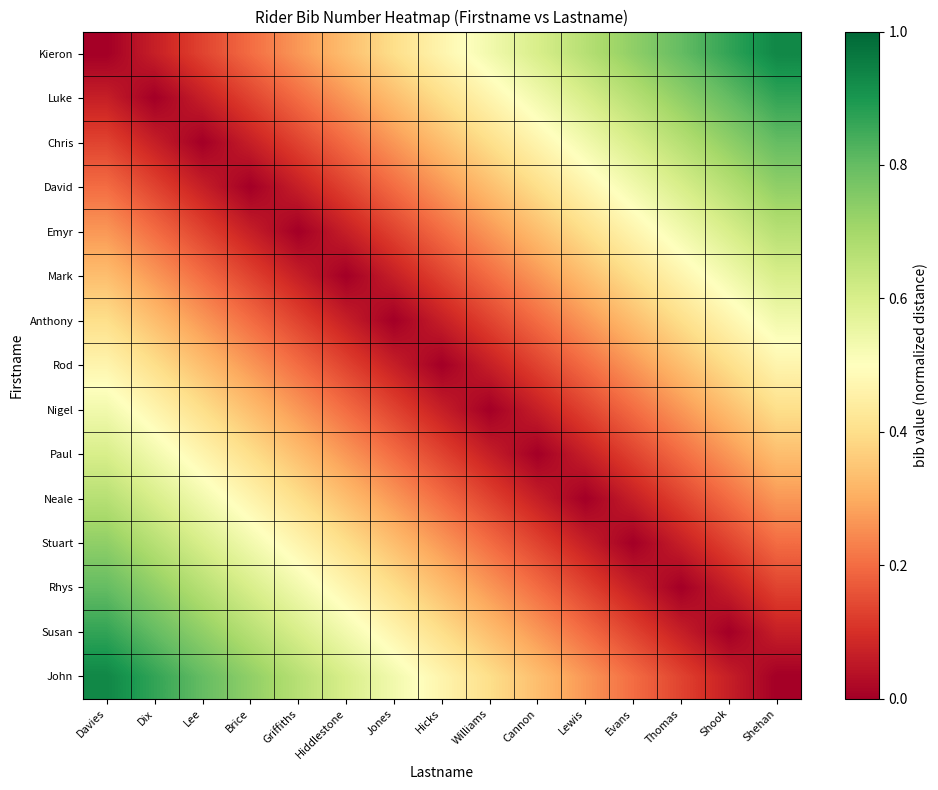

Reading right to left, extract all data points from this chart.

Kieron: Shehan=0.9	Shook=0.9	Thomas=0.8	Evans=0.7	Lewis=0.7	Cannon=0.6	Williams=0.5	Hicks=0.5	Jones=0.4	Hiddlestone=0.3	Griffiths=0.3	Brice=0.2	Lee=0.1	Dix=0.1	Davies=0.0
Luke: Shehan=0.9	Shook=0.8	Thomas=0.7	Evans=0.7	Lewis=0.6	Cannon=0.5	Williams=0.5	Hicks=0.4	Jones=0.3	Hiddlestone=0.3	Griffiths=0.2	Brice=0.1	Lee=0.1	Dix=0.0	Davies=0.1
Chris: Shehan=0.8	Shook=0.7	Thomas=0.7	Evans=0.6	Lewis=0.5	Cannon=0.5	Williams=0.4	Hicks=0.3	Jones=0.3	Hiddlestone=0.2	Griffiths=0.1	Brice=0.1	Lee=0.0	Dix=0.1	Davies=0.1
David: Shehan=0.7	Shook=0.7	Thomas=0.6	Evans=0.5	Lewis=0.5	Cannon=0.4	Williams=0.3	Hicks=0.3	Jones=0.2	Hiddlestone=0.1	Griffiths=0.1	Brice=0.0	Lee=0.1	Dix=0.1	Davies=0.2
Emyr: Shehan=0.7	Shook=0.6	Thomas=0.5	Evans=0.5	Lewis=0.4	Cannon=0.3	Williams=0.3	Hicks=0.2	Jones=0.1	Hiddlestone=0.1	Griffiths=0.0	Brice=0.1	Lee=0.1	Dix=0.2	Davies=0.3
Mark: Shehan=0.6	Shook=0.5	Thomas=0.5	Evans=0.4	Lewis=0.3	Cannon=0.3	Williams=0.2	Hicks=0.1	Jones=0.1	Hiddlestone=0.0	Griffiths=0.1	Brice=0.1	Lee=0.2	Dix=0.3	Davies=0.3
Anthony: Shehan=0.5	Shook=0.5	Thomas=0.4	Evans=0.3	Lewis=0.3	Cannon=0.2	Williams=0.1	Hicks=0.1	Jones=0.0	Hiddlestone=0.1	Griffiths=0.1	Brice=0.2	Lee=0.3	Dix=0.3	Davies=0.4
Rod: Shehan=0.5	Shook=0.4	Thomas=0.3	Evans=0.3	Lewis=0.2	Cannon=0.1	Williams=0.1	Hicks=0.0	Jones=0.1	Hiddlestone=0.1	Griffiths=0.2	Brice=0.3	Lee=0.3	Dix=0.4	Davies=0.5
Nigel: Shehan=0.4	Shook=0.3	Thomas=0.3	Evans=0.2	Lewis=0.1	Cannon=0.1	Williams=0.0	Hicks=0.1	Jones=0.1	Hiddlestone=0.2	Griffiths=0.3	Brice=0.3	Lee=0.4	Dix=0.5	Davies=0.5
Paul: Shehan=0.3	Shook=0.3	Thomas=0.2	Evans=0.1	Lewis=0.1	Cannon=0.0	Williams=0.1	Hicks=0.1	Jones=0.2	Hiddlestone=0.3	Griffiths=0.3	Brice=0.4	Lee=0.5	Dix=0.5	Davies=0.6
Neale: Shehan=0.3	Shook=0.2	Thomas=0.1	Evans=0.1	Lewis=0.0	Cannon=0.1	Williams=0.1	Hicks=0.2	Jones=0.3	Hiddlestone=0.3	Griffiths=0.4	Brice=0.5	Lee=0.5	Dix=0.6	Davies=0.7
Stuart: Shehan=0.2	Shook=0.1	Thomas=0.1	Evans=0.0	Lewis=0.1	Cannon=0.1	Williams=0.2	Hicks=0.3	Jones=0.3	Hiddlestone=0.4	Griffiths=0.5	Brice=0.5	Lee=0.6	Dix=0.7	Davies=0.7
Rhys: Shehan=0.1	Shook=0.1	Thomas=0.0	Evans=0.1	Lewis=0.1	Cannon=0.2	Williams=0.3	Hicks=0.3	Jones=0.4	Hiddlestone=0.5	Griffiths=0.5	Brice=0.6	Lee=0.7	Dix=0.7	Davies=0.8
Susan: Shehan=0.1	Shook=0.0	Thomas=0.1	Evans=0.1	Lewis=0.2	Cannon=0.3	Williams=0.3	Hicks=0.4	Jones=0.5	Hiddlestone=0.5	Griffiths=0.6	Brice=0.7	Lee=0.7	Dix=0.8	Davies=0.9
John: Shehan=0.0	Shook=0.1	Thomas=0.1	Evans=0.2	Lewis=0.3	Cannon=0.3	Williams=0.4	Hicks=0.5	Jones=0.5	Hiddlestone=0.6	Griffiths=0.7	Brice=0.7	Lee=0.8	Dix=0.9	Davies=0.9